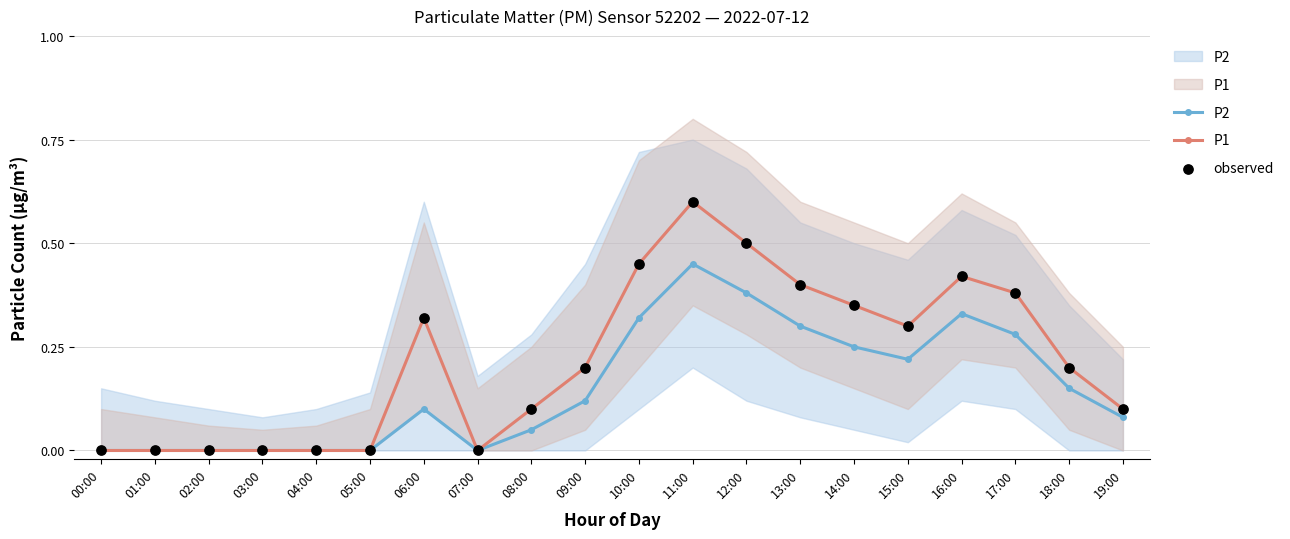

What is the total value across all series at 19:00?

0.3